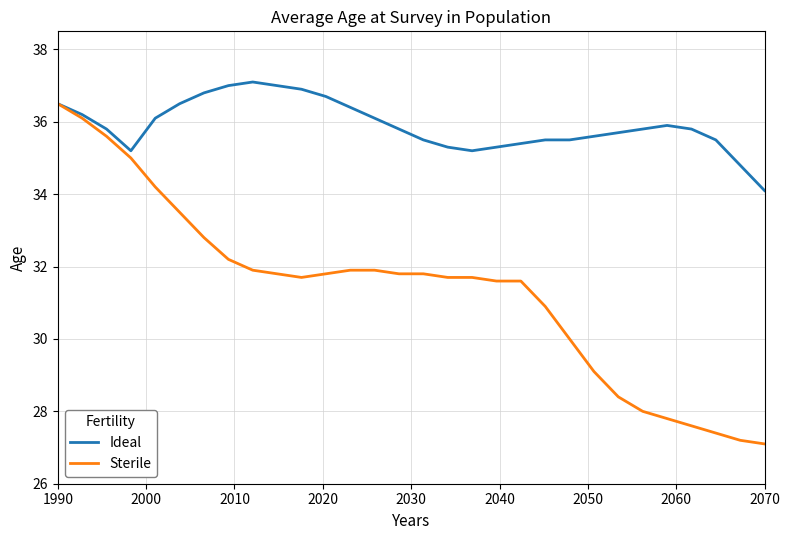

What are all the series names shown in the legend?

Ideal, Sterile